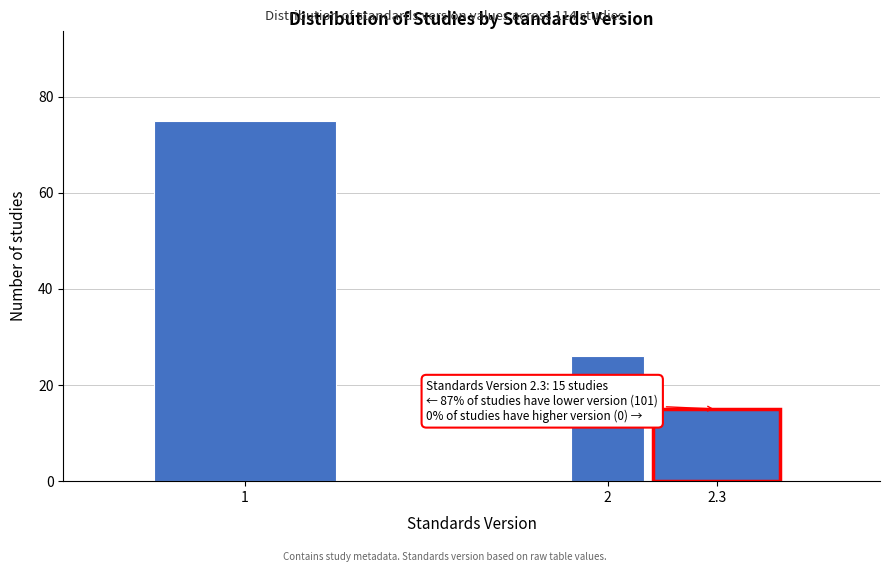

Reading right to left, transcribe all the data shown in this chart.

15	26	75